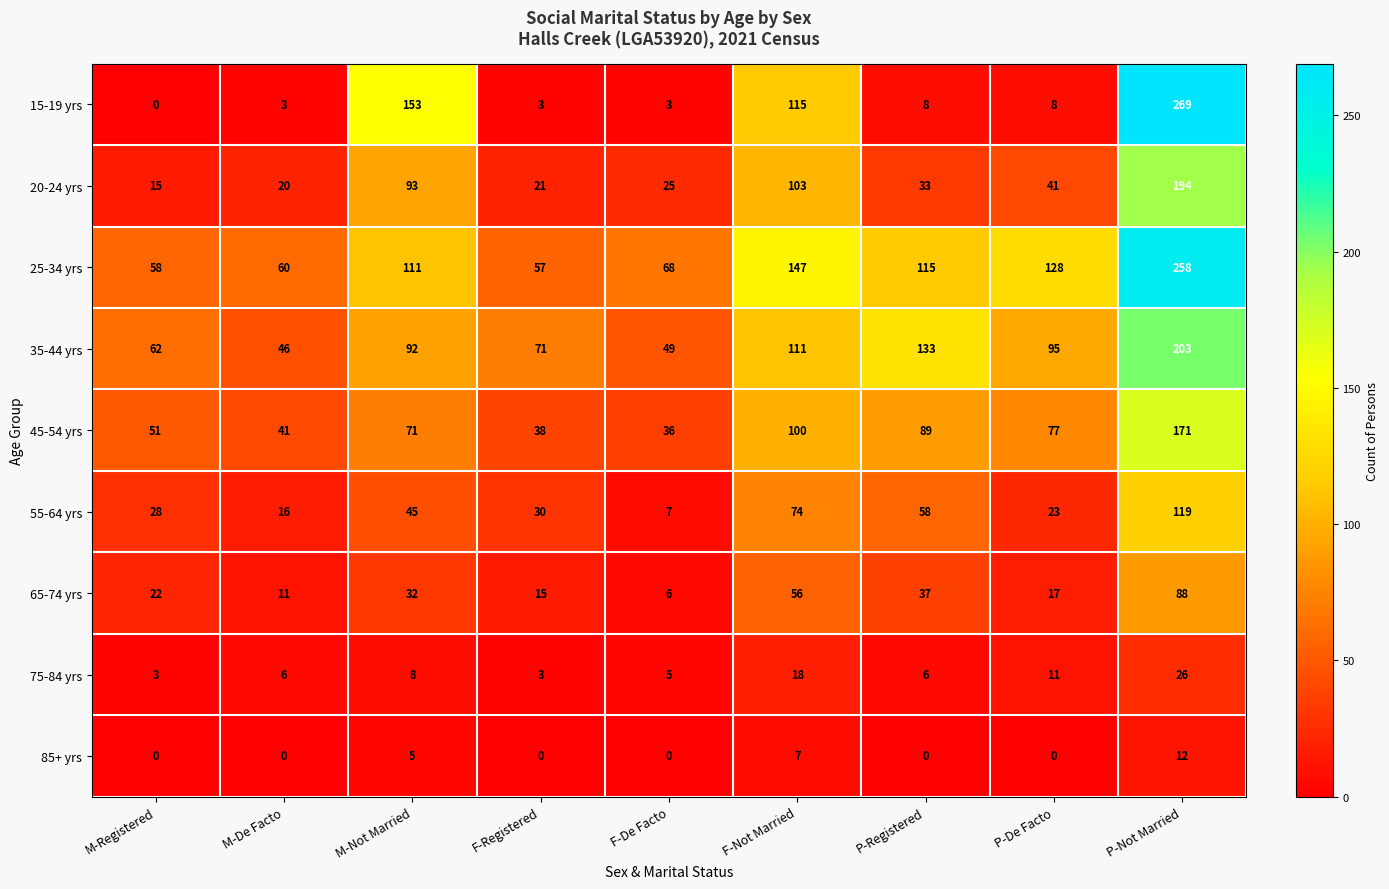

What is the difference between the maximum and minimum values in the 35-44 yrs series?

157